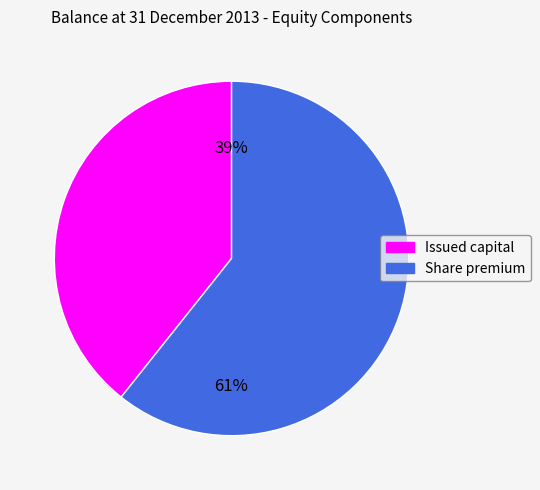

Is the sum of Share premium and Issued capital greater than half?

Yes